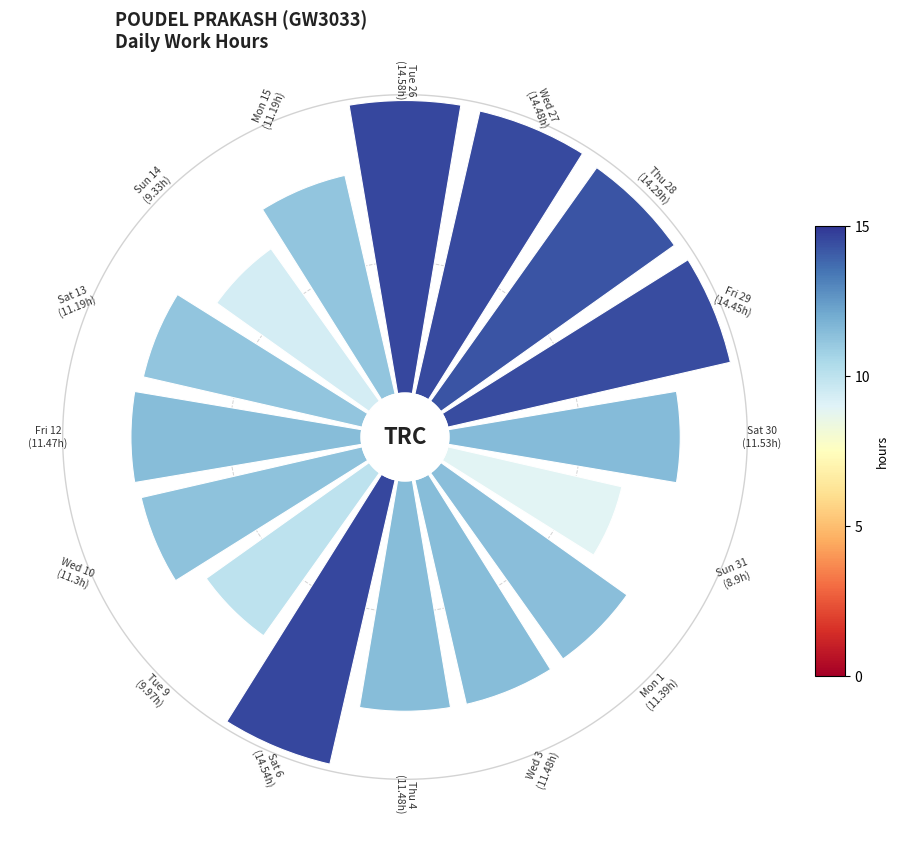

Does any single category account for the majority?

No